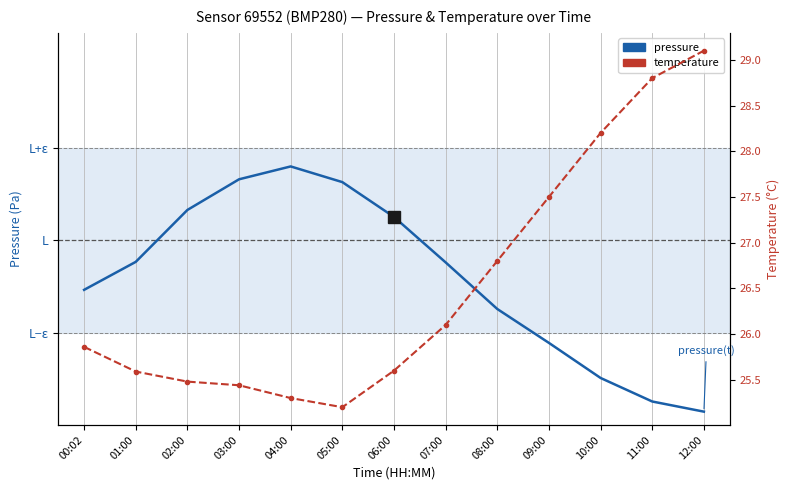

At which category is the sum across all series the highest?

04:00